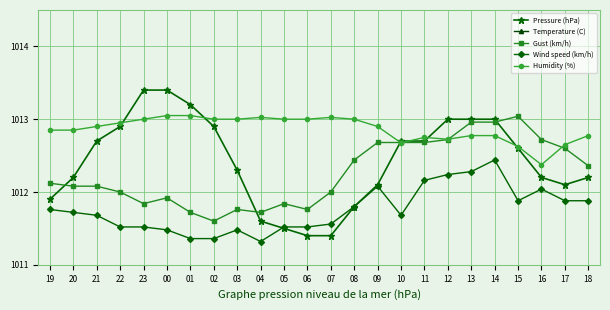

Is it true that Wind speed (km/h) equals 1012.1 at 09?

True